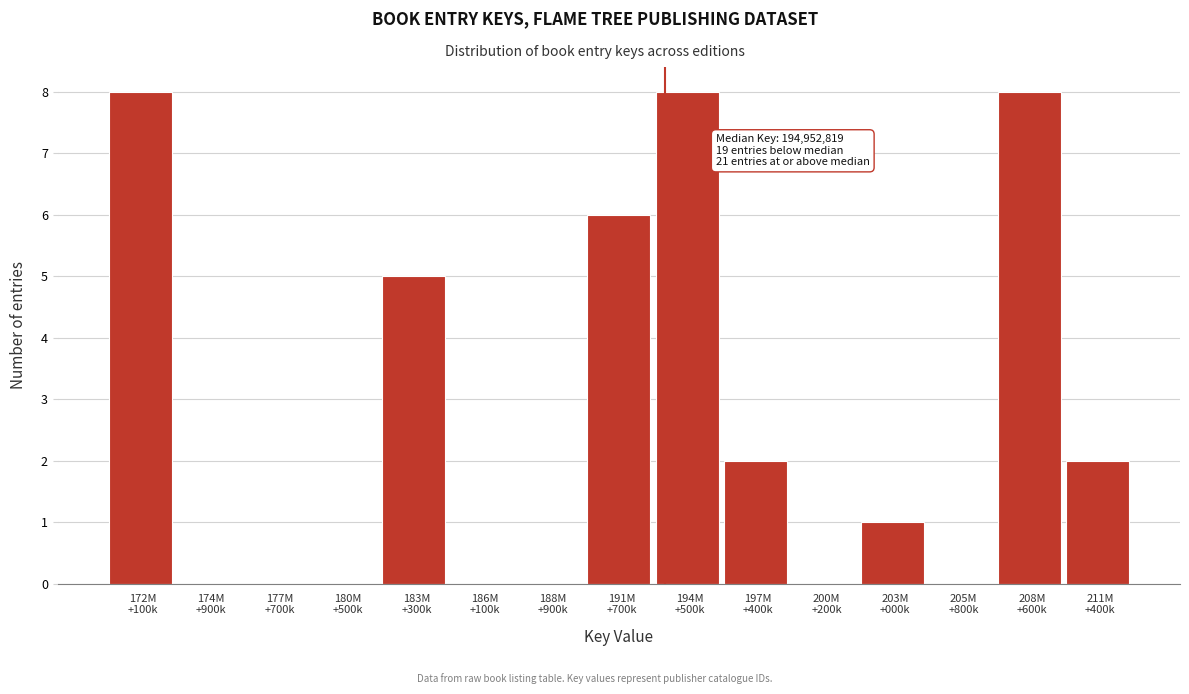

What is the greatest value displayed?

8